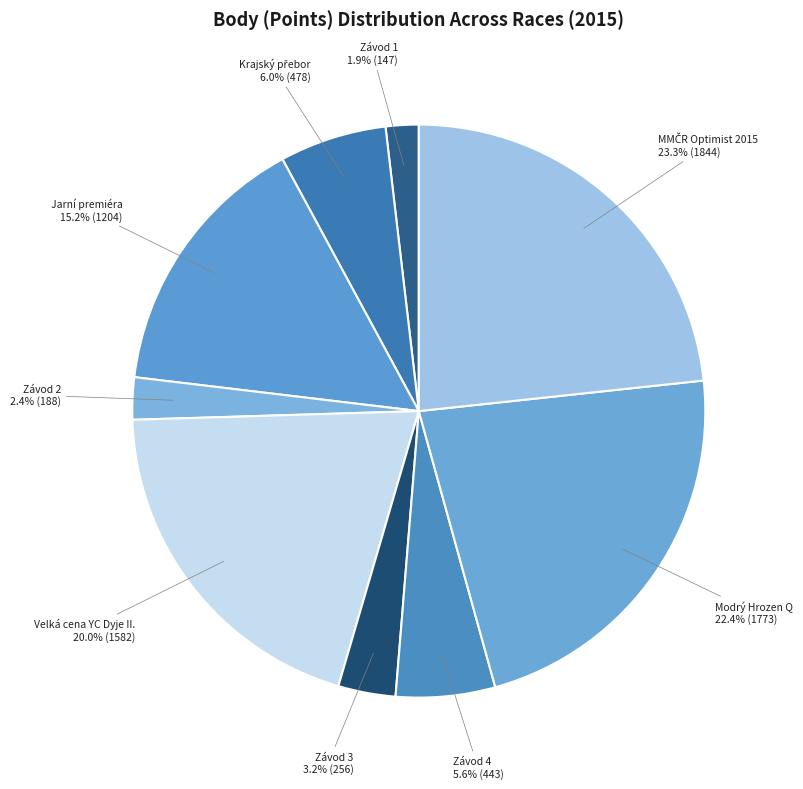

Count the number of slices in the pie.

9